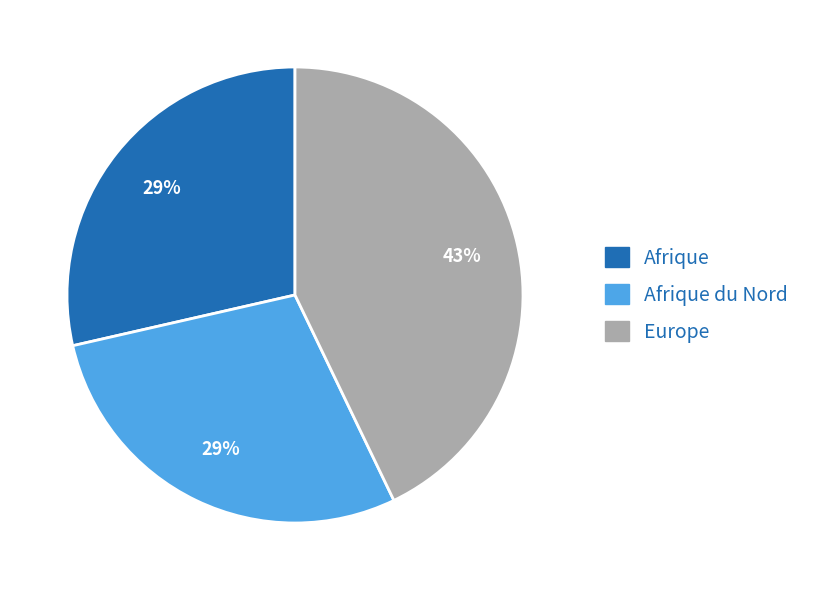

Does any single category account for the majority?

No